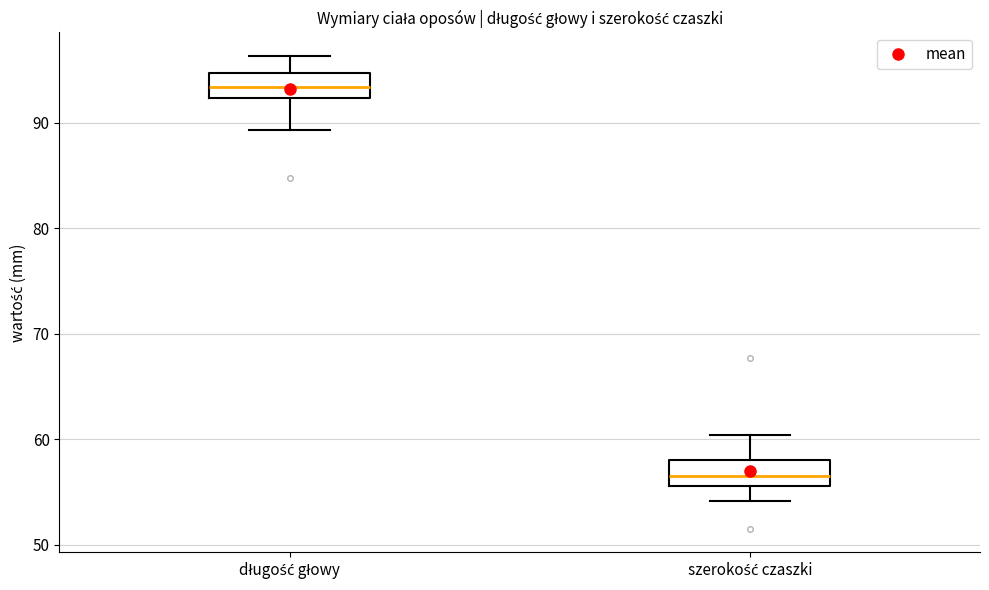

Reading left to right, read every box against the y-axis: the position of its median line, the range the box covers, and the ends of its whiskers. The values are not printed on the chart, so give them approximately, as read against the axis.

długość głowy: median 93, box 92 to 95, whiskers 89 to 96
szerokość czaszki: median 57, box 56 to 58, whiskers 54 to 60